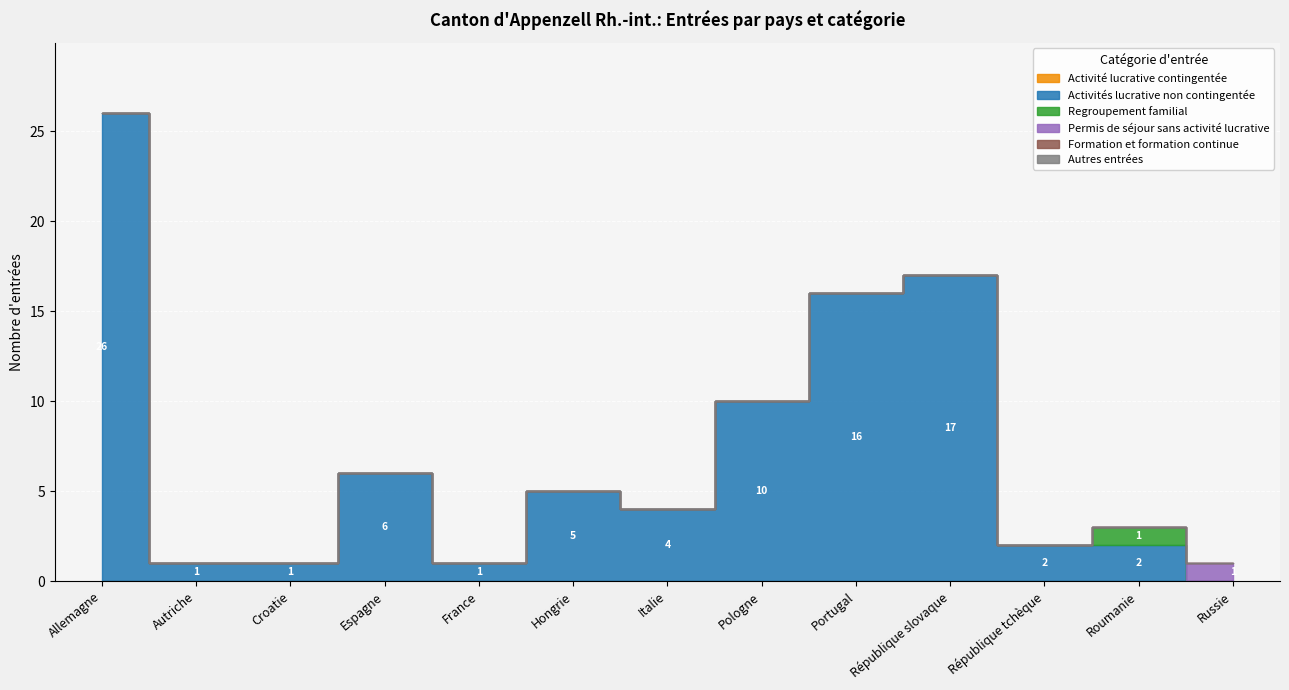

At how many categories does at least one series exceed 9?

4